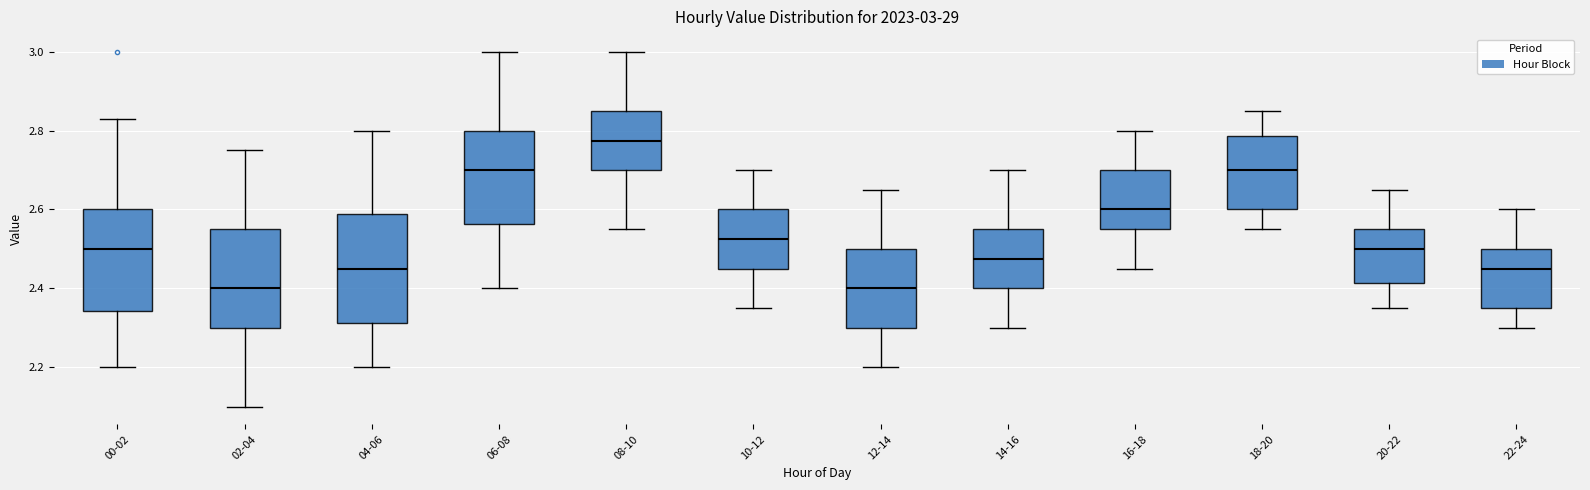

Which box has the highest median line?

08-10